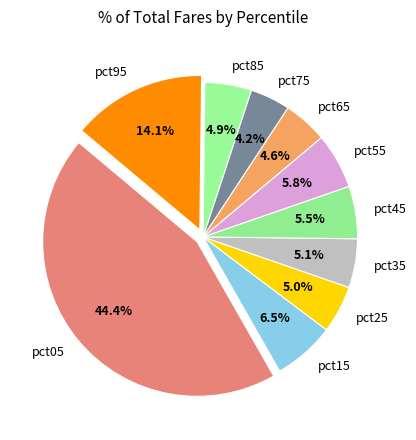

To the nearest percent, what portion does pct25 represent?

5%